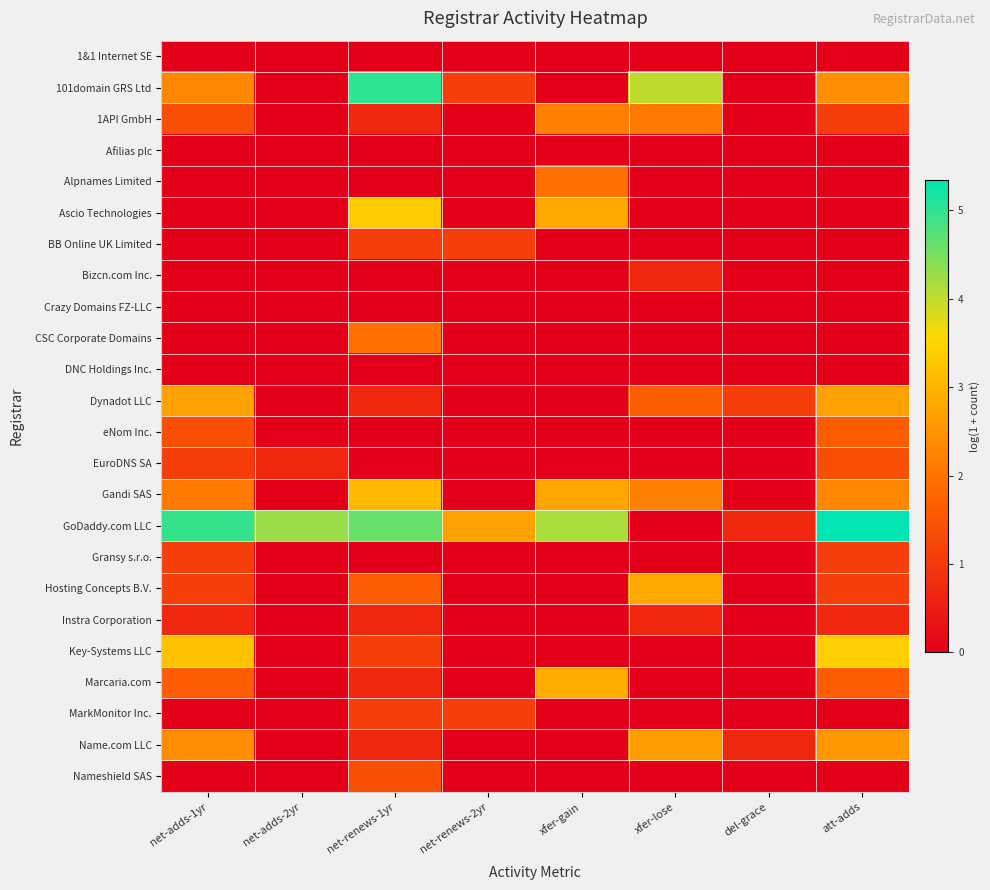

At which category is the sum across all series the highest?

net-renews-1yr